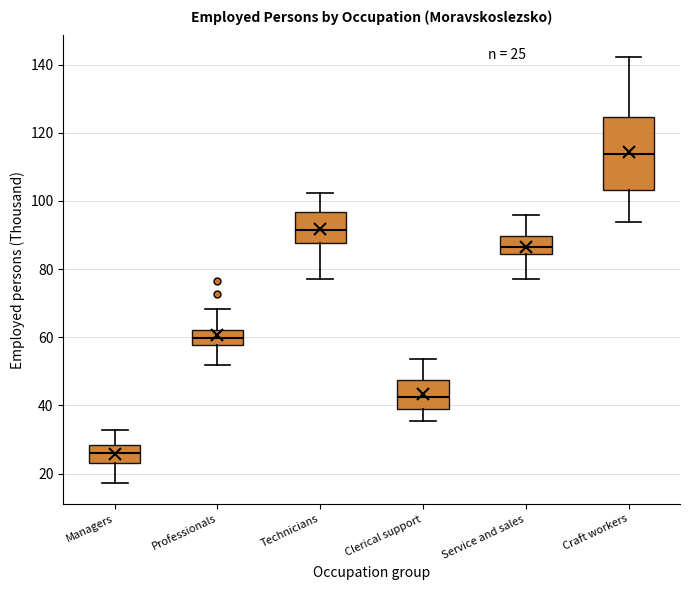

Comparing the boxes themselves (not the whiskers), which one is the tallest?

Craft workers